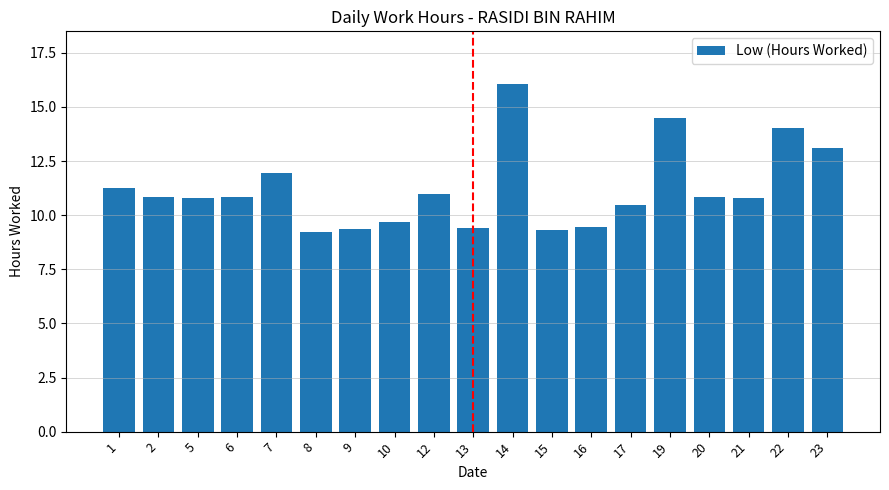

What value does the data have at 19?

14.5